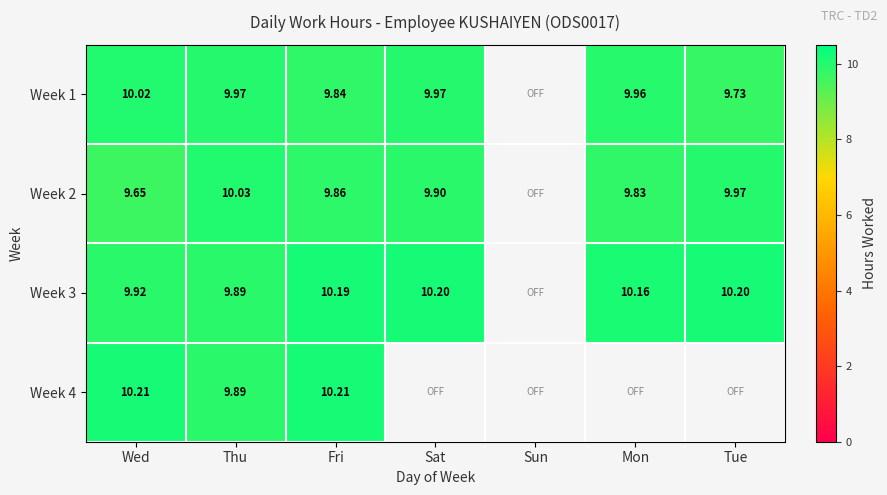

Is the value of Week 1 at Wed greater than the value of Week 4 at Wed?

No